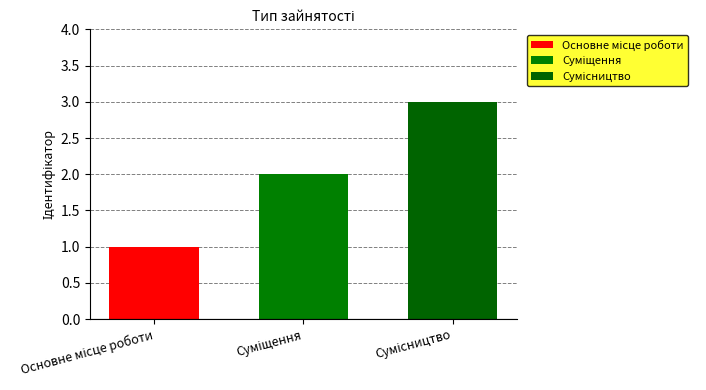

What is the greatest value displayed?

3